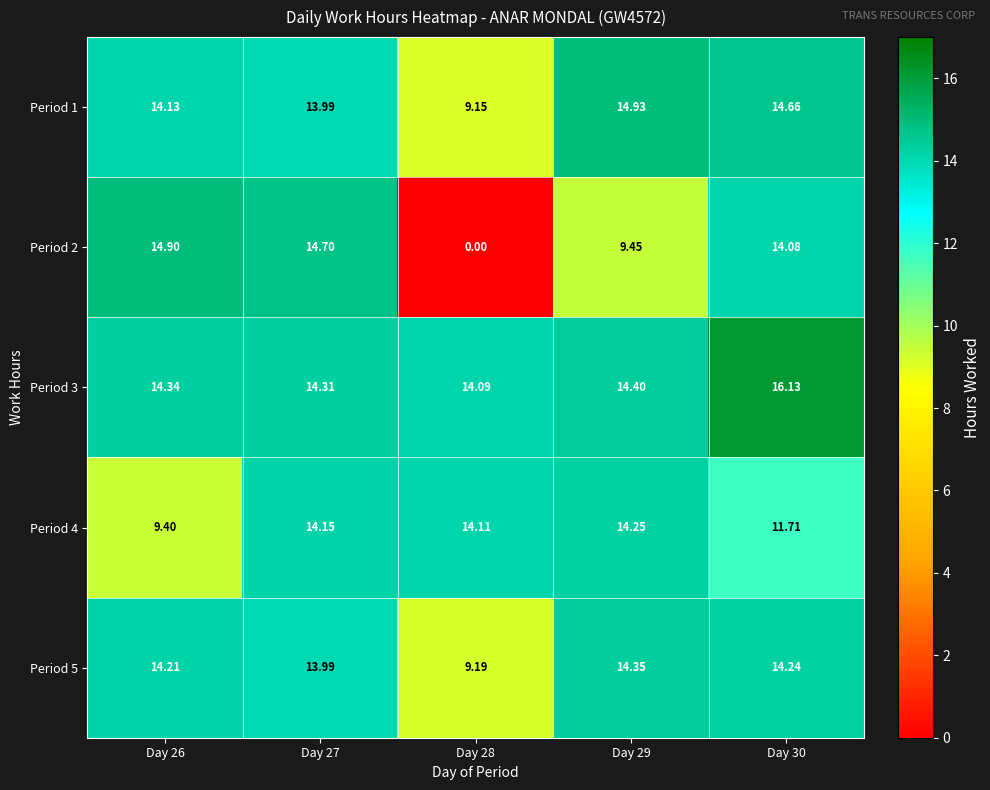

What is the difference between the highest and lowest values at Day 26?

5.5